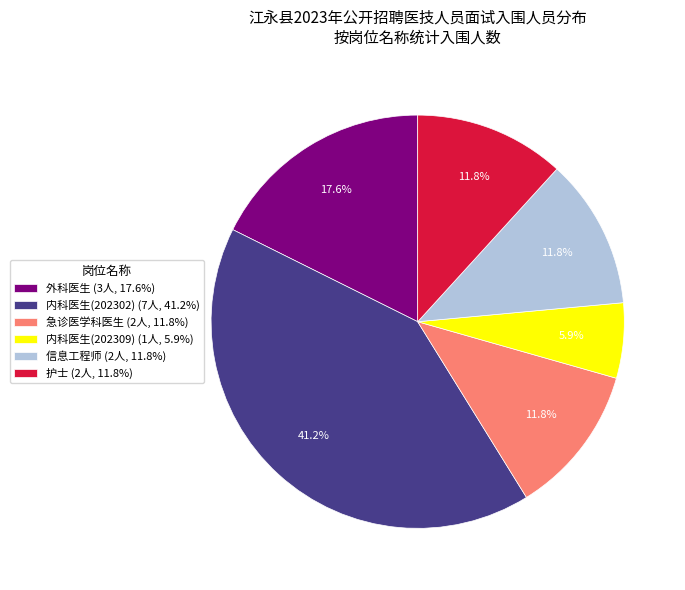

Combined, what portion of the pie is 内科医生(202309) and 外科医生?

23.5%